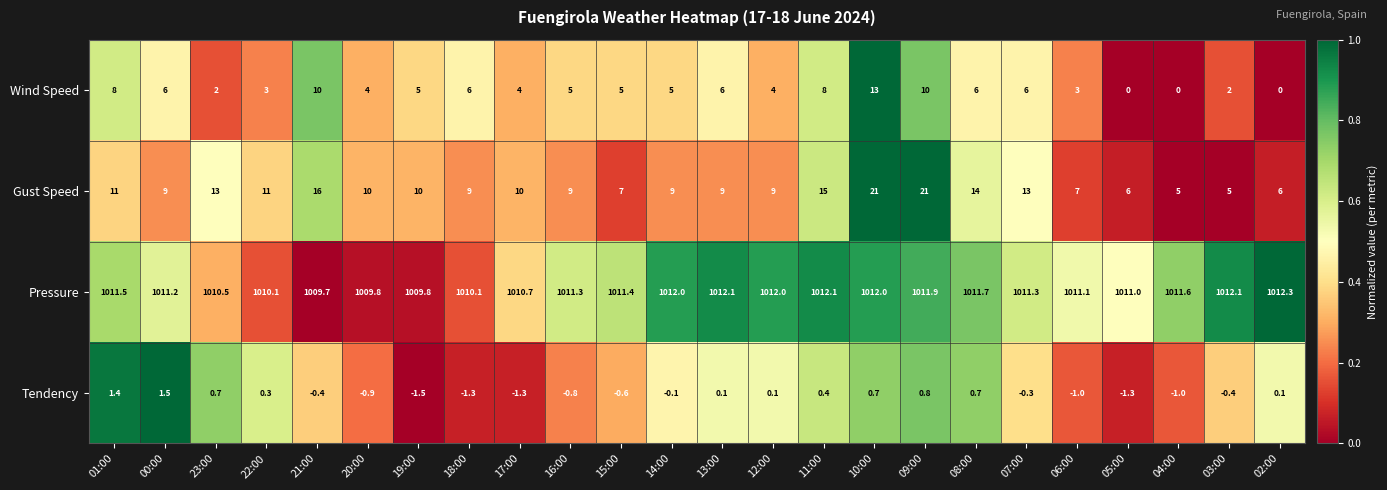

How many data points does each series have?

24